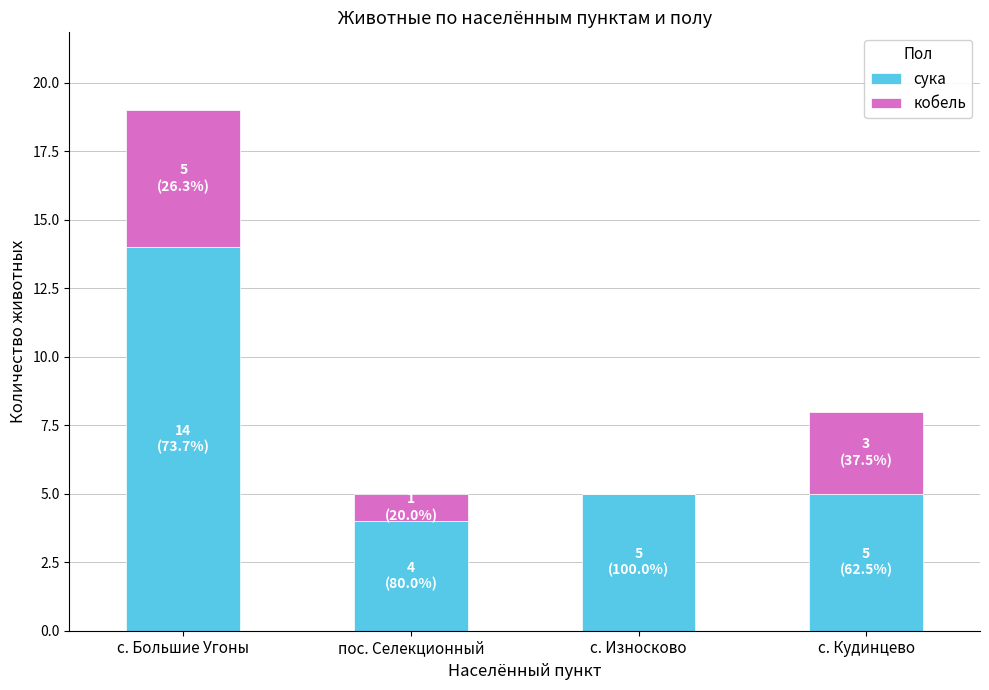

What is the sum of all сука values?

28